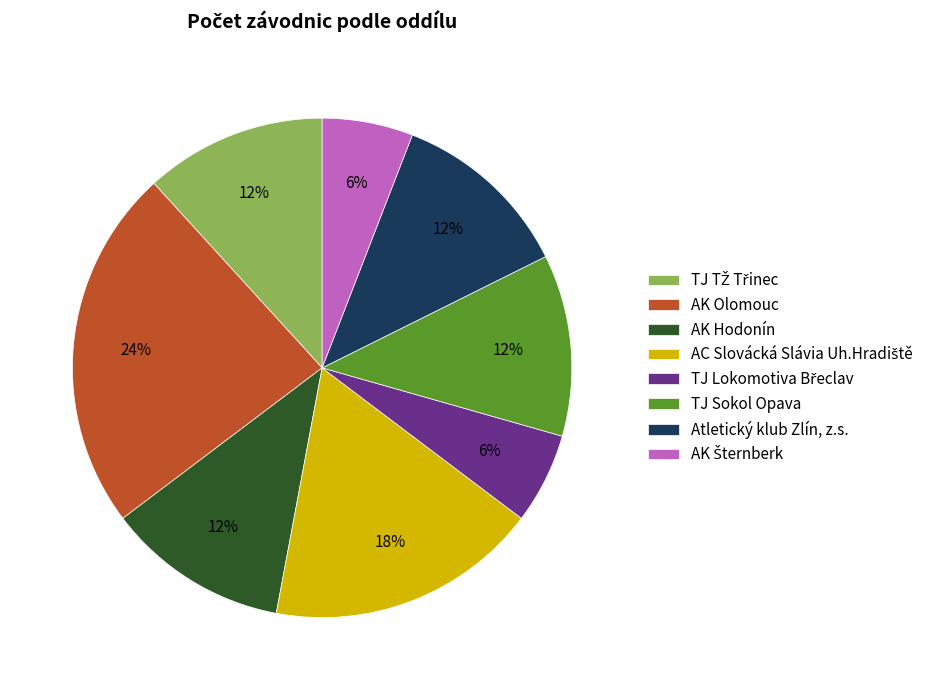

To the nearest percent, what is the average slice percentage?

12%